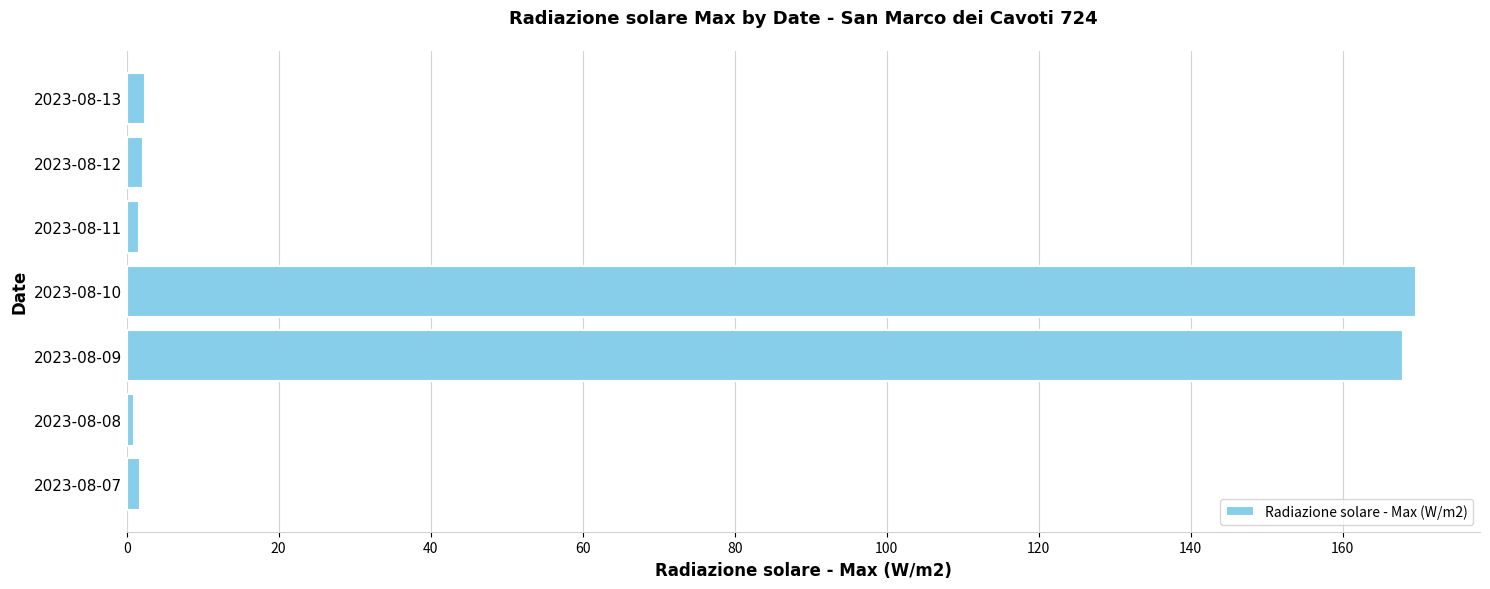

Which category has the highest value across all series?

2023-08-10